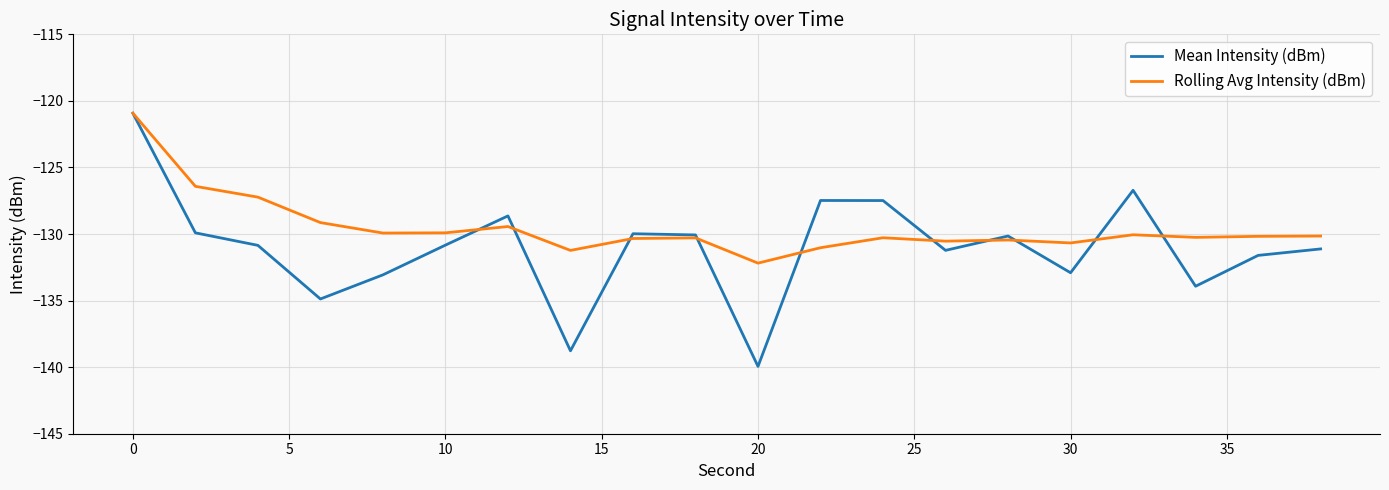

What is the maximum value shown in the chart?

-120.9